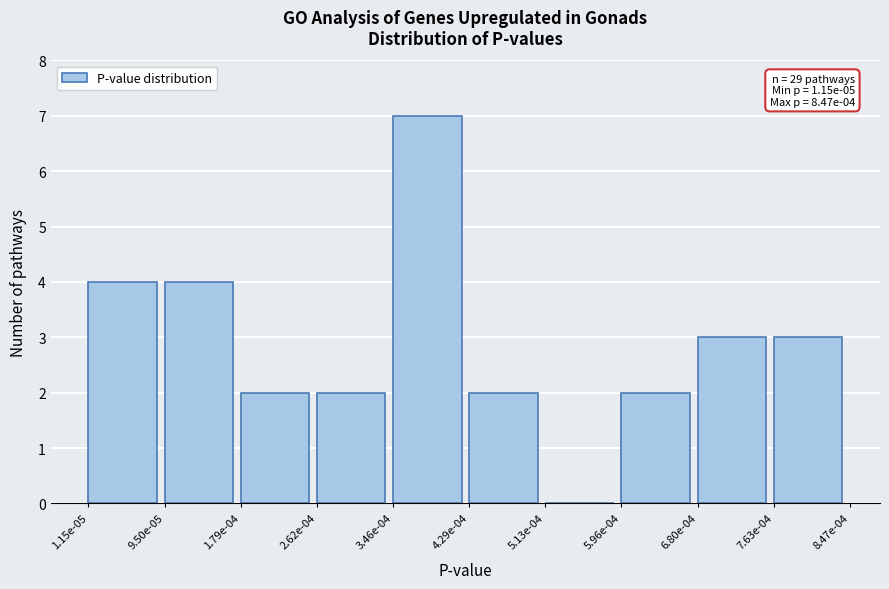

Reading left to right, what are all the values shown in this chart?

1.15e-05=4	9.50e-05=4	1.79e-04=2	2.62e-04=2	3.46e-04=7	4.29e-04=2	5.13e-04=0	5.96e-04=2	6.80e-04=3	7.63e-04=3